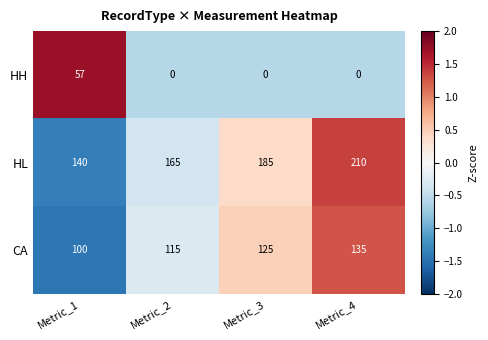

How many distinct data groups are displayed?

3